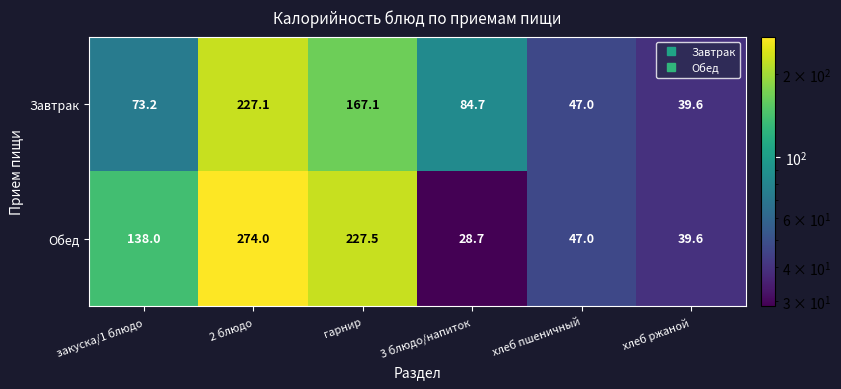

Rank the series by their maximum value, from lowest to highest.

Завтрак, Обед